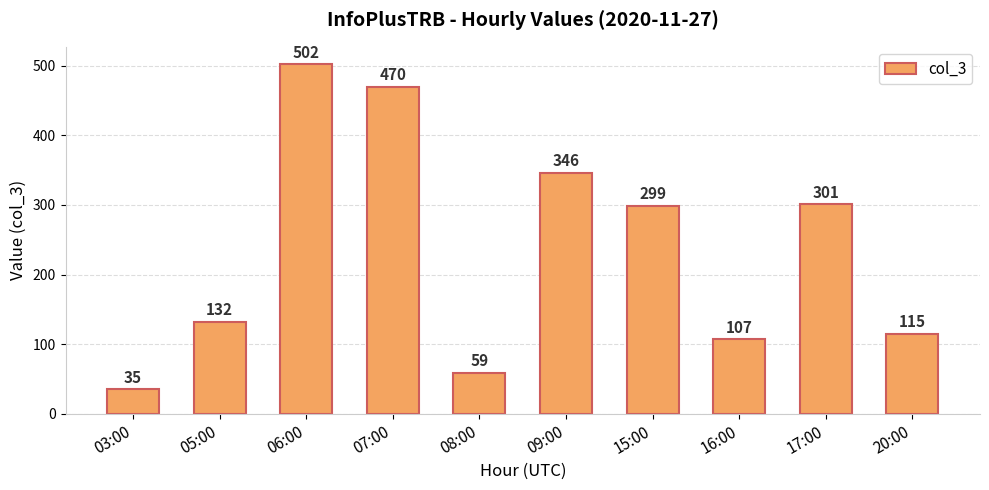

Rank the categories by value from lowest to highest.

03:00, 08:00, 16:00, 20:00, 05:00, 15:00, 17:00, 09:00, 07:00, 06:00